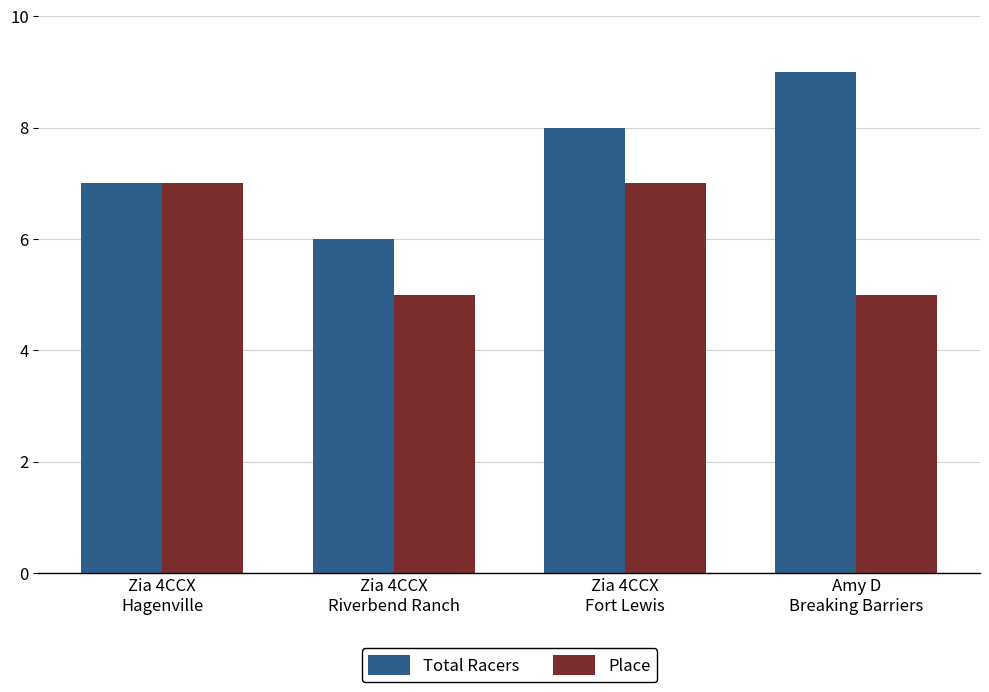

What is the value of the Place bar at the 3rd from the left?

7